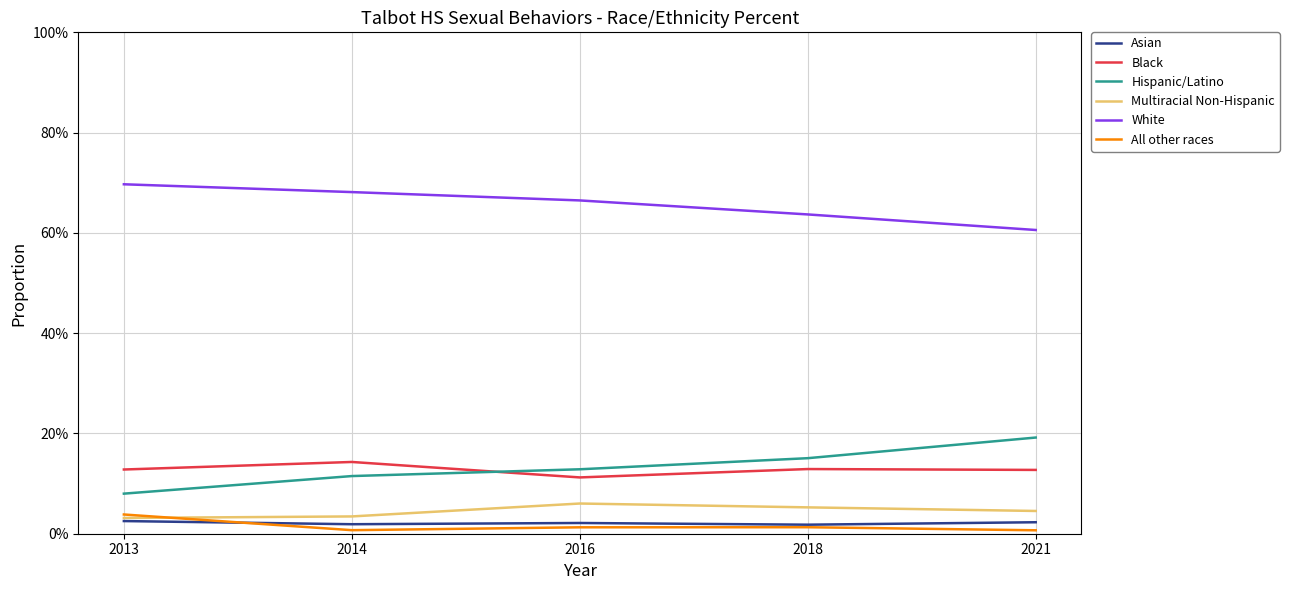

What is the maximum value shown in the chart?

0.7